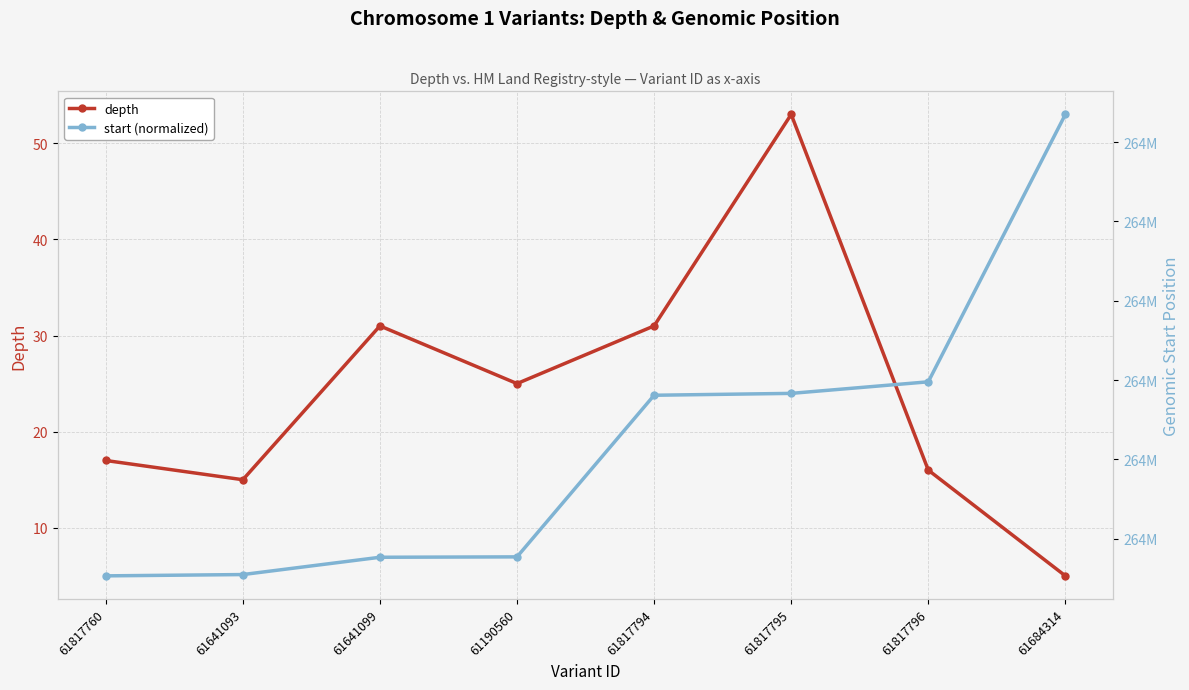

Reading left to right, extract all data points from this chart.

depth: 61817760=17	61641093=15	61641099=31	61190560=25	61817794=31	61817795=53	61817796=16	61684314=5
start (normalized): 61817760=264322660	61641093=264322742	61641099=264323832	61190560=264323857	61817794=264334044	61817795=264334162	61817796=264334891	61684314=264351746